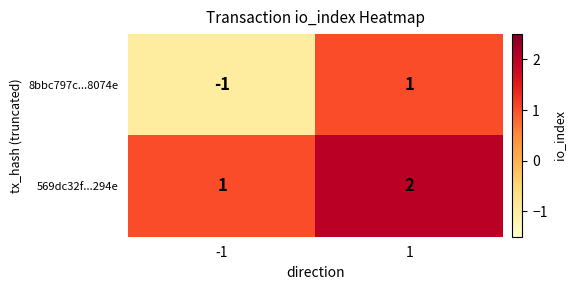

Rank the series by their maximum value, from lowest to highest.

8bbc797c...8074e, 569dc32f...294e